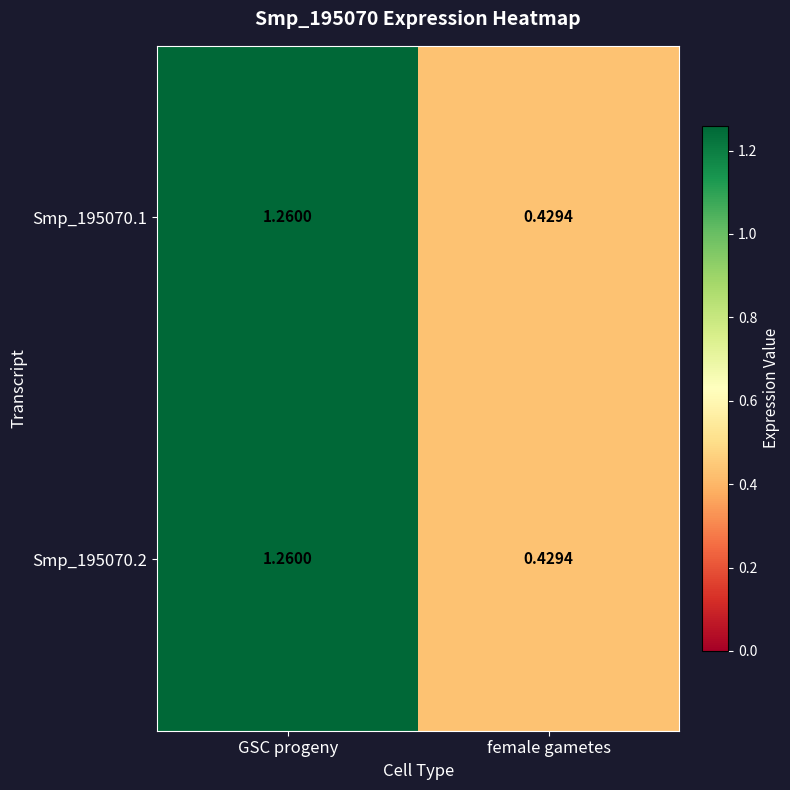

Count the number of categories in the chart.

2